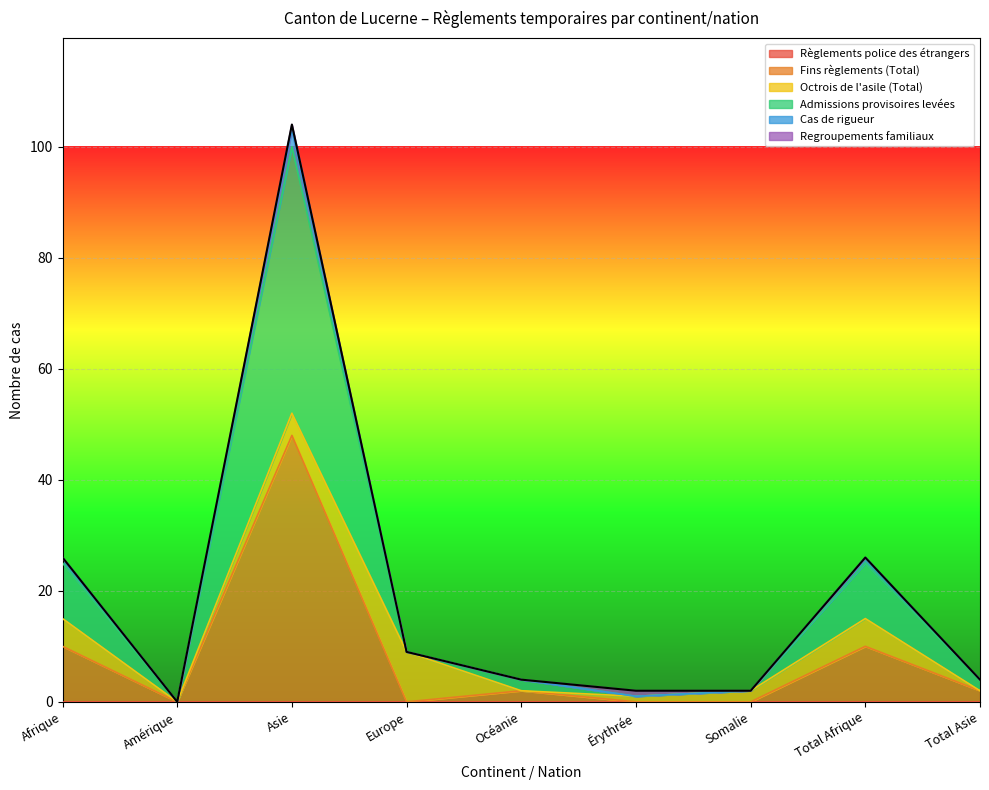

At which label is Admissions provisoires levées closest to 52?

Afrique